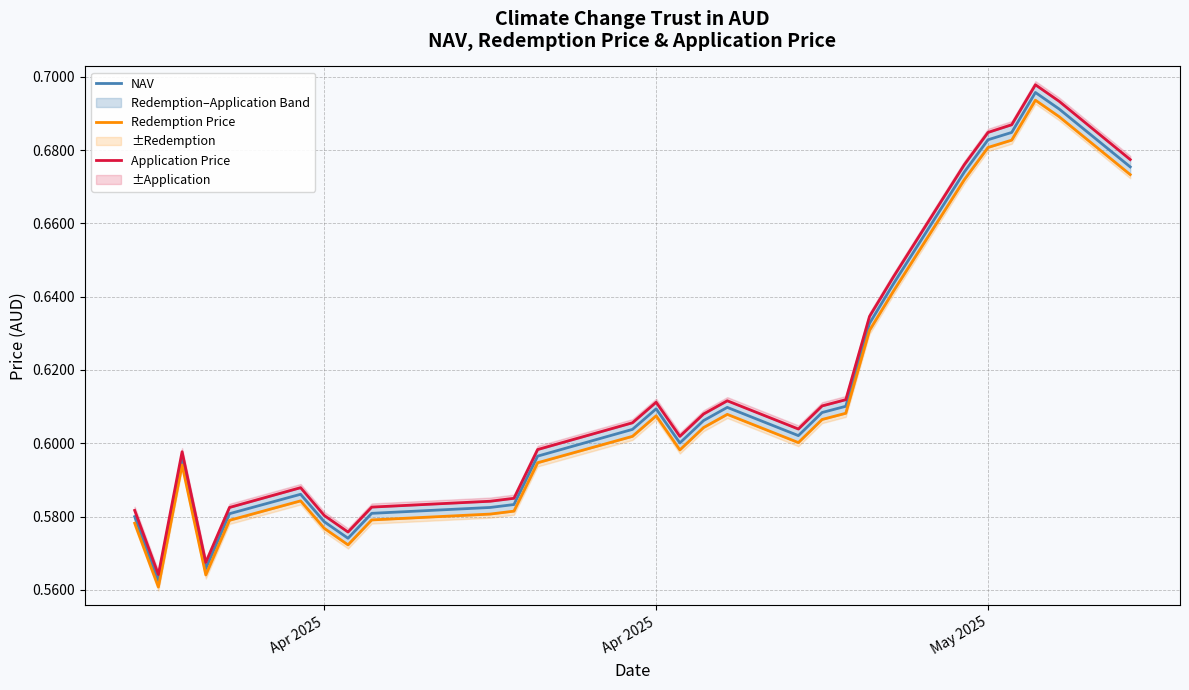

At 20, list the series in order from smallest to largest.

Redemption Price, NAV, Application Price